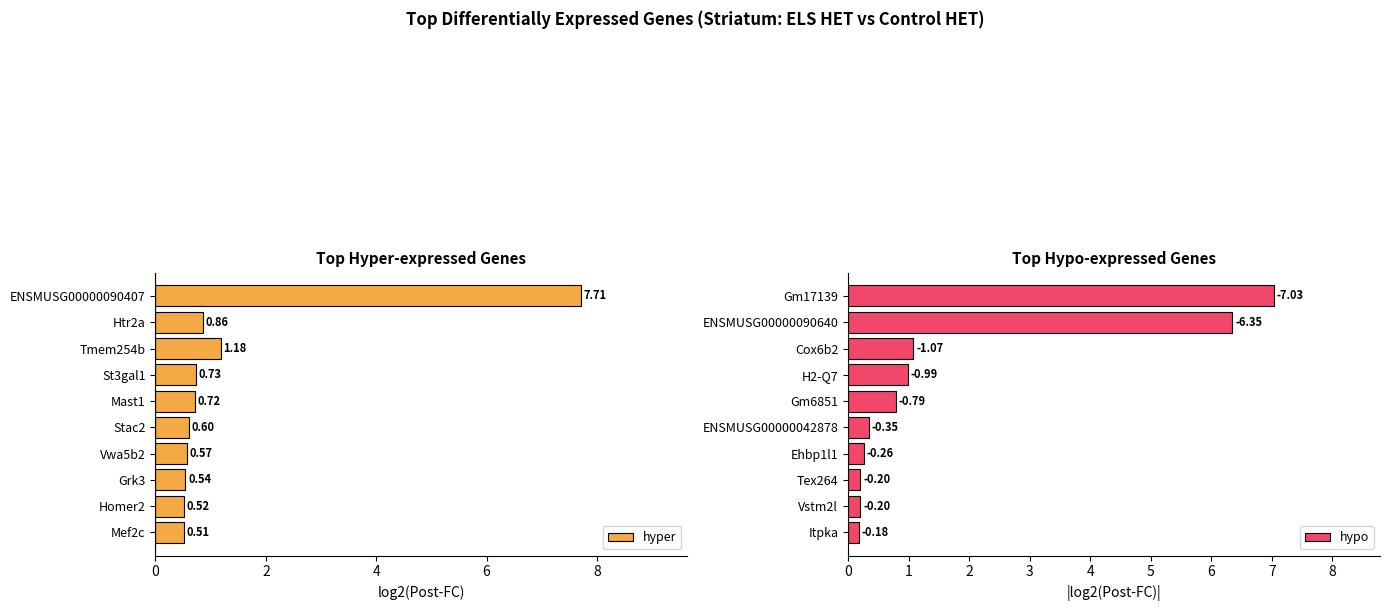

What is the average value of the hypo series?

1.7